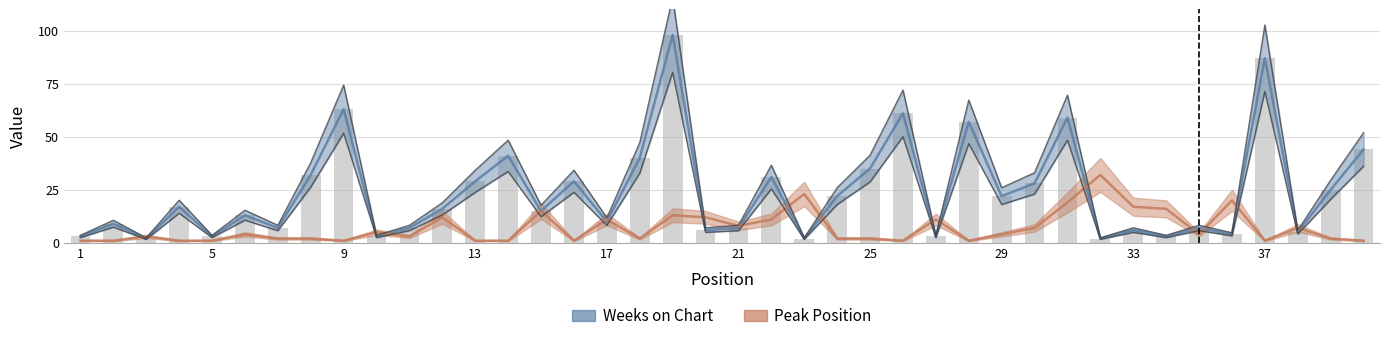

What is the difference between the Weeks on Chart values at 32 and 15?

13